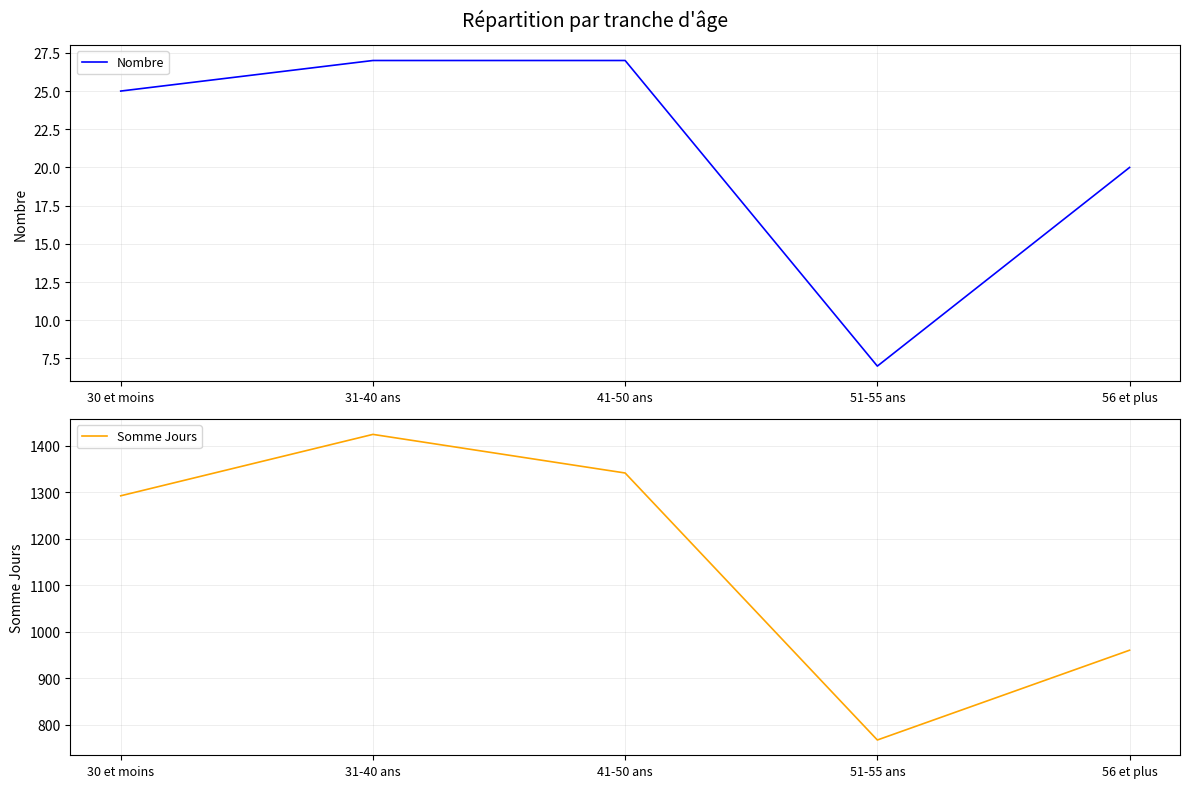

True or false: Somme Jours and Nombre cross at least once.

False